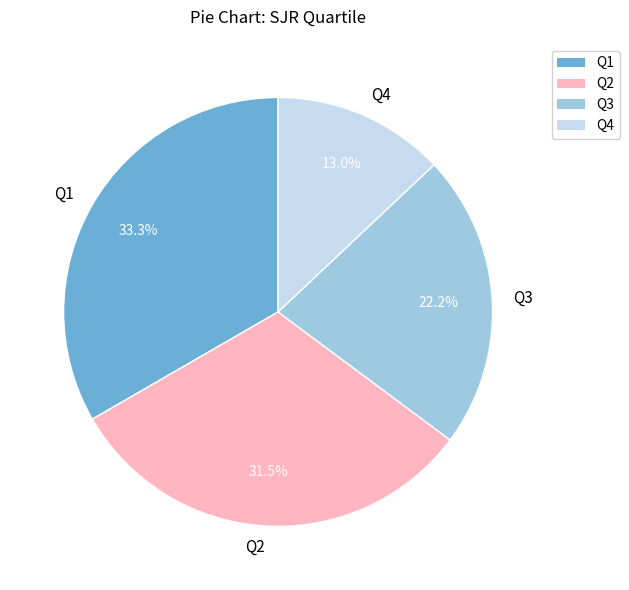

What is the ratio of the value at Q1 to the value at Q4?

2.6